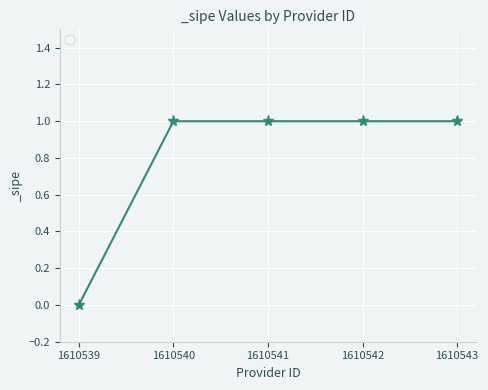

Reading left to right, what are all the values shown in this chart?

0	1	1	1	1